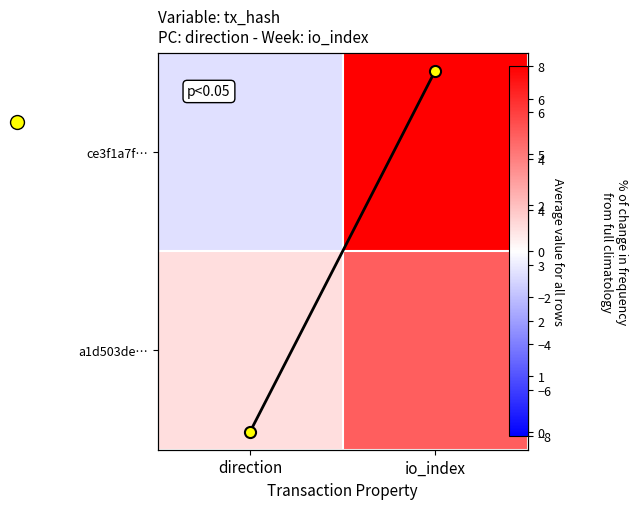

What is the lowest value of the ce3f1a7f… series?

-1.0